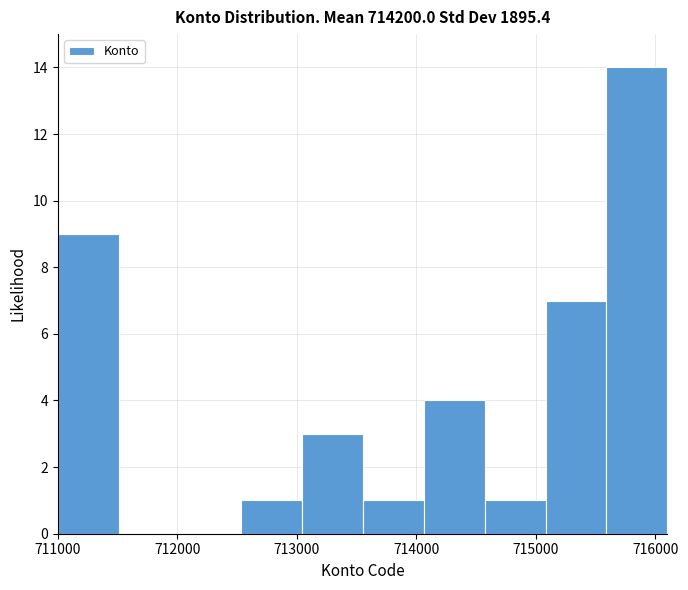

How tall is the bar that spans 711000 to 711510 on the x-axis? Neither the bar edges nor the heights are printed on the chart, so give them approximately, as read against the axes.

9